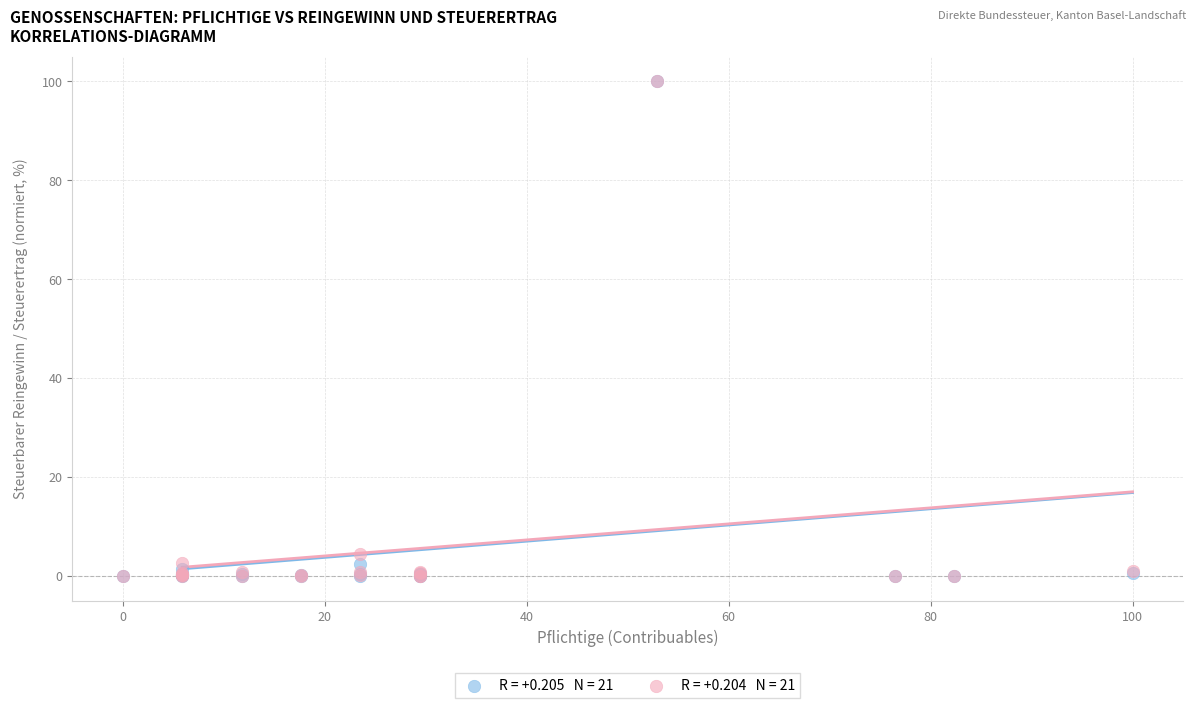

Across all series, what Y value is closest to 50?

4.5